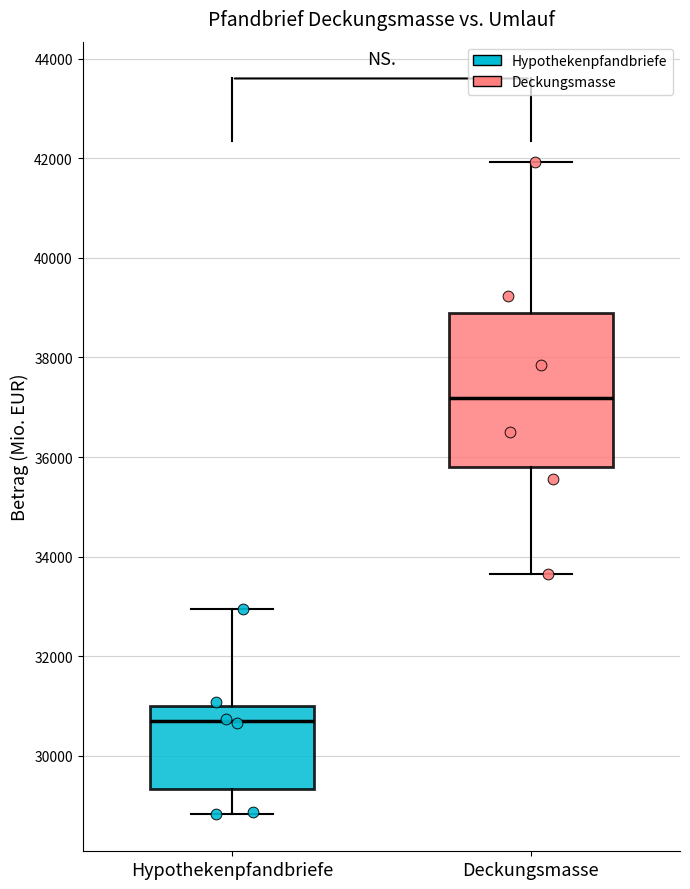

Which box is the tallest, from its lower edge to its upper edge?

Deckungsmasse